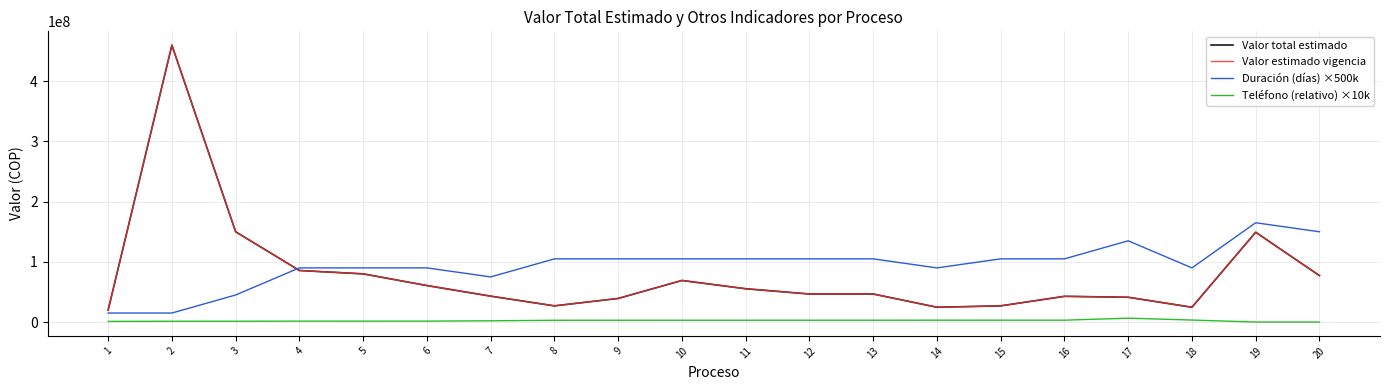

Does the chart display data point markers on the line(s)?

No